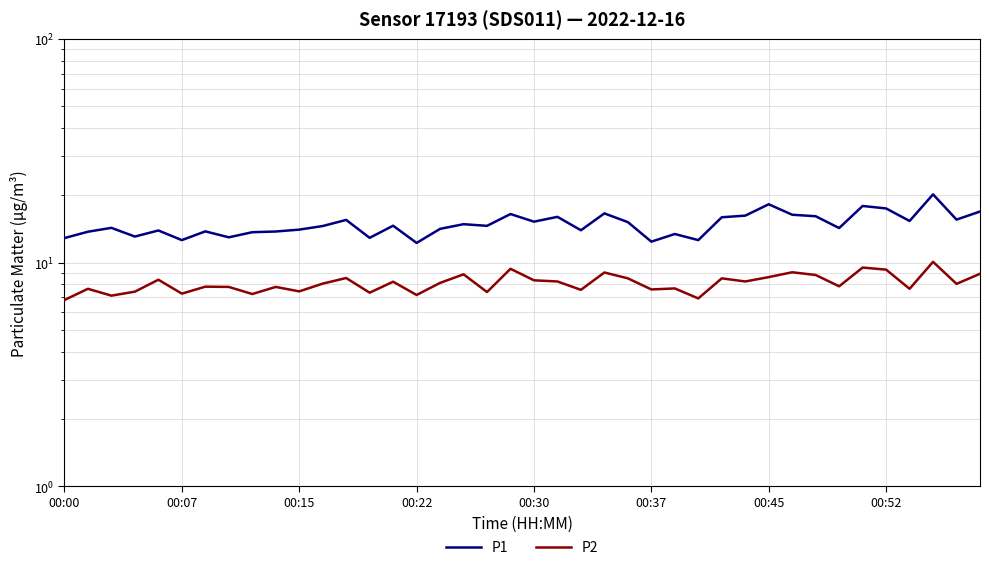

List the series in order of their overall mean, highest first.

P1, P2